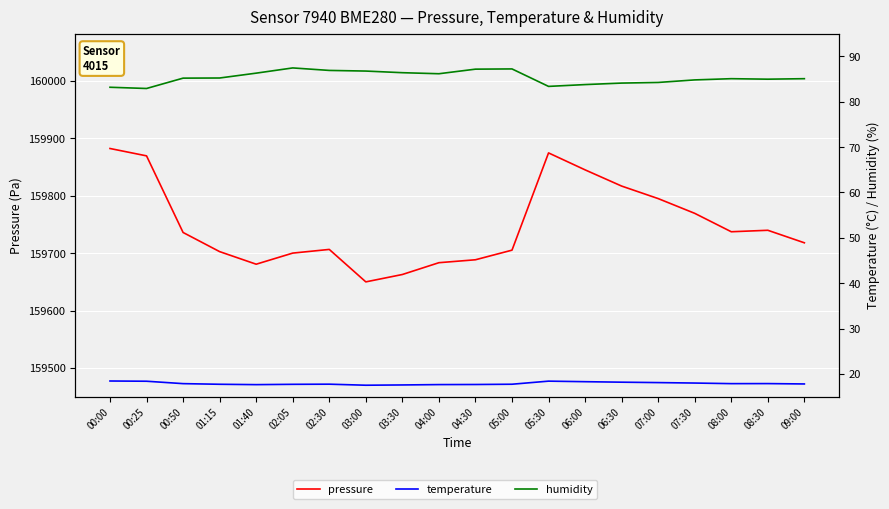

Reading left to right, what are all the values shown in this chart?

pressure: 00:00=159882.3	00:25=159869.4	00:50=159736.0	01:15=159702.7	01:40=159680.8	02:05=159700.1	02:30=159706.5	03:00=159650.0	03:30=159662.8	04:00=159683.4	04:30=159688.5	05:00=159705.2	05:30=159874.6	06:00=159845.1	06:30=159816.8	07:00=159795.0	07:30=159769.3	08:00=159737.3	08:30=159739.8	09:00=159718.0
temperature: 00:00=18.5	00:25=18.4	00:50=17.9	01:15=17.7	01:40=17.7	02:05=17.7	02:30=17.8	03:00=17.5	03:30=17.6	04:00=17.7	04:30=17.7	05:00=17.8	05:30=18.4	06:00=18.3	06:30=18.2	07:00=18.1	07:30=18.0	08:00=17.9	08:30=17.9	09:00=17.8
humidity: 00:00=83.2	00:25=82.9	00:50=85.2	01:15=85.2	01:40=86.3	02:05=87.5	02:30=86.9	03:00=86.8	03:30=86.4	04:00=86.2	04:30=87.2	05:00=87.2	05:30=83.4	06:00=83.8	06:30=84.1	07:00=84.2	07:30=84.8	08:00=85.1	08:30=85.0	09:00=85.1